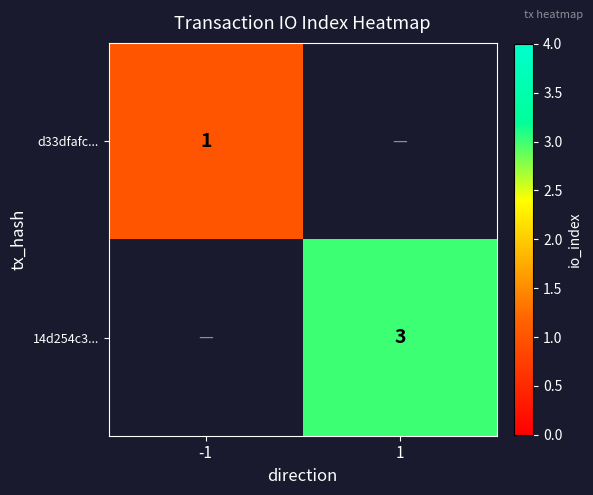

True or false: 14d254c3... has a value of 4.8 at 1.

False